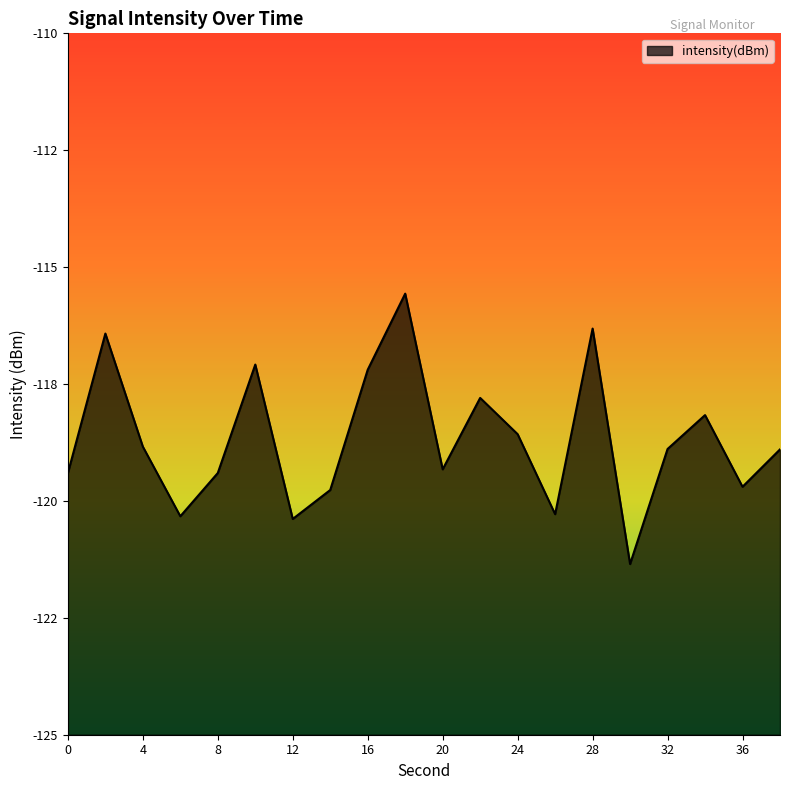

Reading left to right, list all the values displayed in this chart.

0=-119.4	2=-116.4	4=-118.8	6=-120.3	8=-119.4	10=-117.1	12=-120.4	14=-119.8	16=-117.2	18=-115.6	20=-119.3	22=-117.8	24=-118.6	26=-120.3	28=-116.3	30=-121.4	32=-118.9	34=-118.2	36=-119.7	38=-118.9